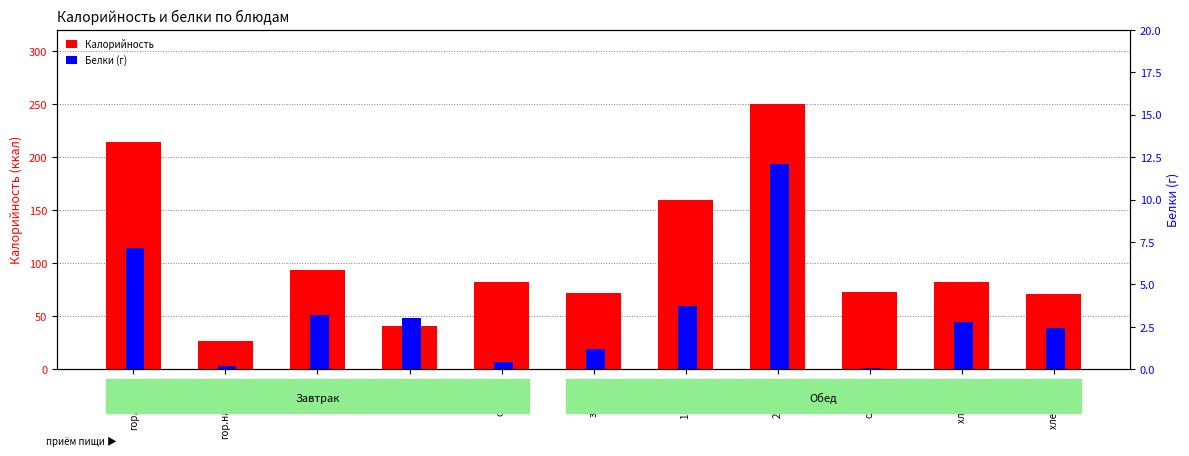

What is the value of the Калорийность bar at the 10th from the left?

82.0